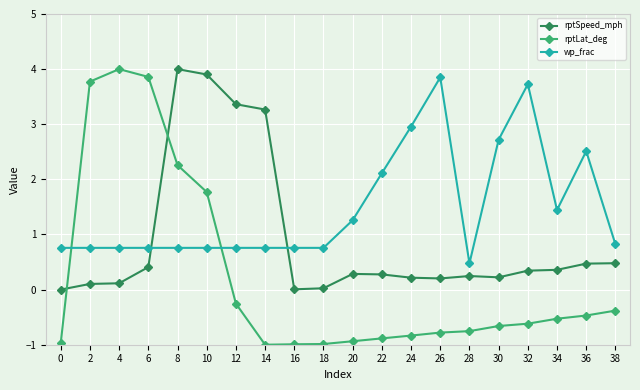

What is the difference between the maximum and minimum values in the rptLat_deg series?

5.0